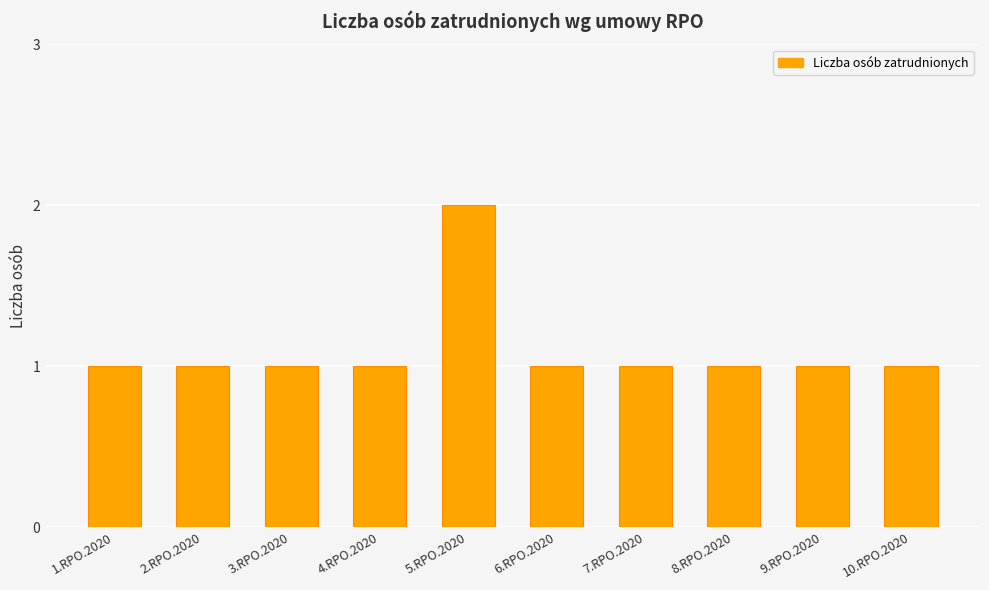

Approximately how many times larger is the value at 10.RPO.2020 compared to 5.RPO.2020?

0.5